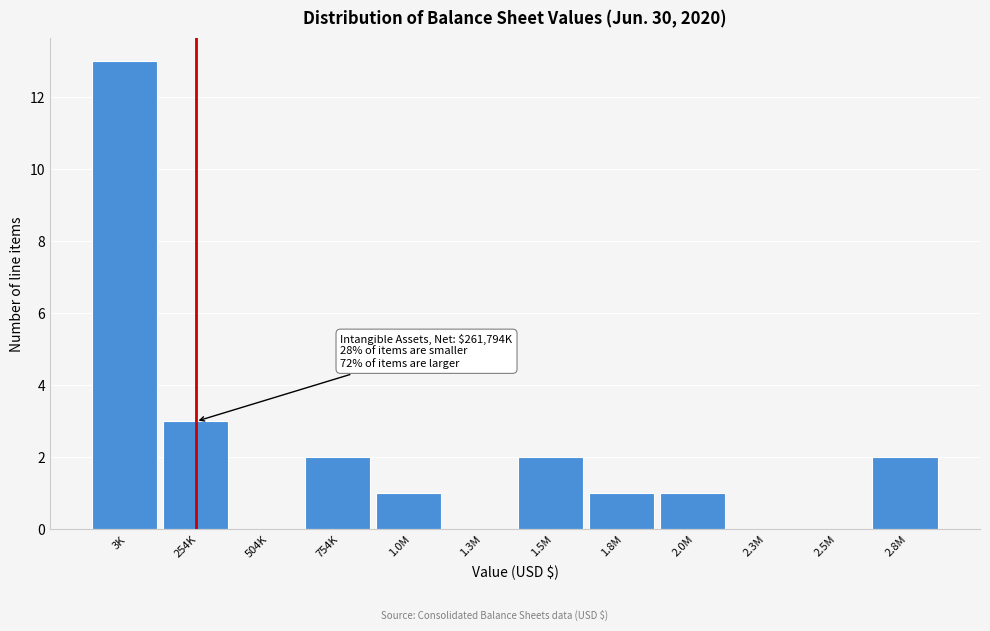

Reading right to left, extract all data points from this chart.

2.8M=2	2.5M=0	2.3M=0	2.0M=1	1.8M=1	1.5M=2	1.3M=0	1.0M=1	754K=2	504K=0	254K=3	3K=13